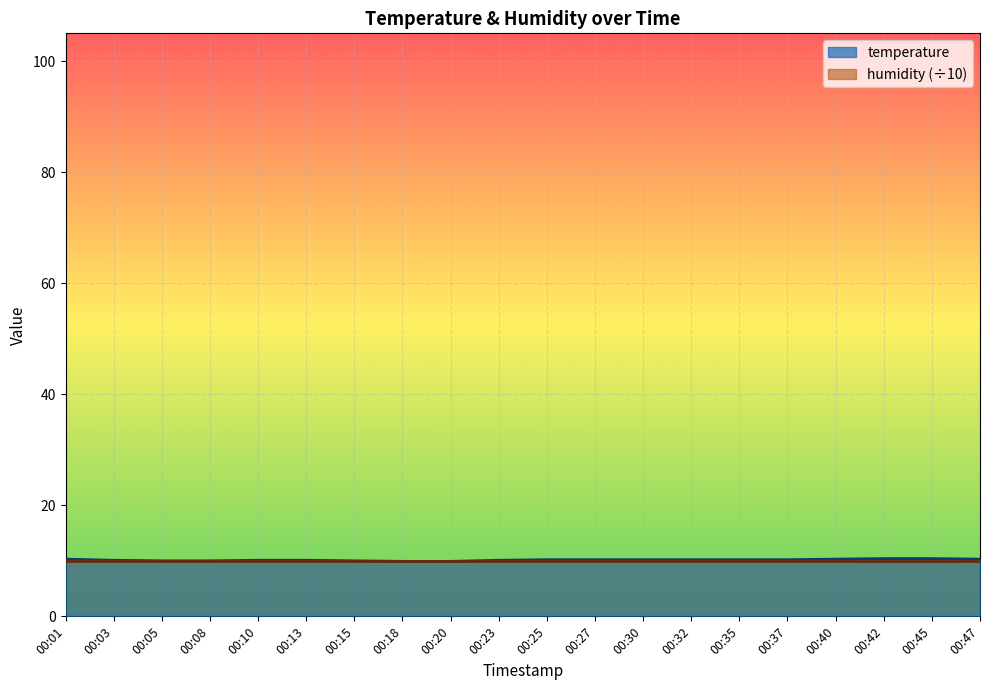

What is the value of the 9th point from the left?

9.9